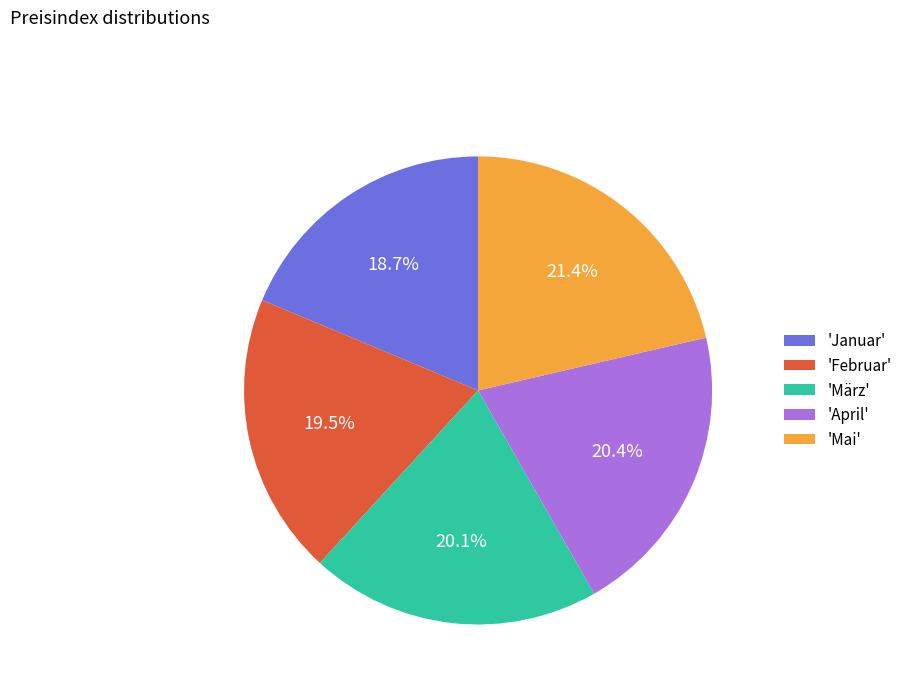

Is there a majority slice in this chart?

No